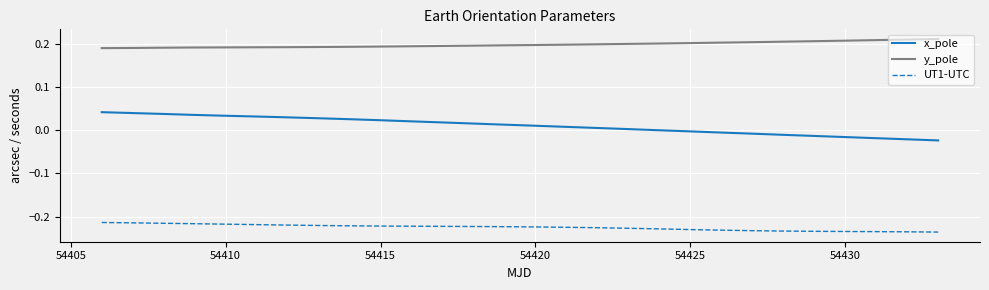

Rank the series by their average value, from lowest to highest.

UT1-UTC, x_pole, y_pole